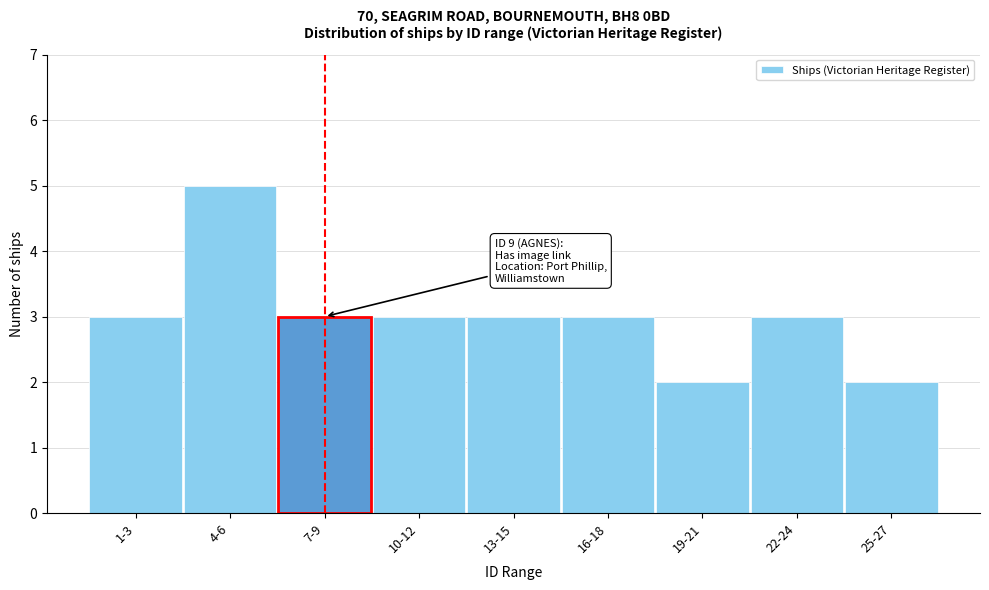

Reading left to right, transcribe all the data shown in this chart.

1-3=3	4-6=5	7-9=3	10-12=3	13-15=3	16-18=3	19-21=2	22-24=3	25-27=2